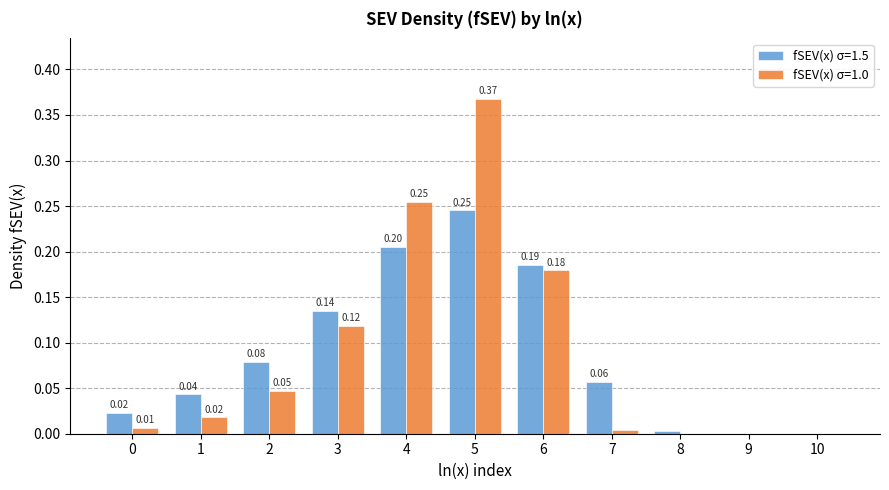

What is the highest value of the fSEV(x) σ=1.5 series?

0.2